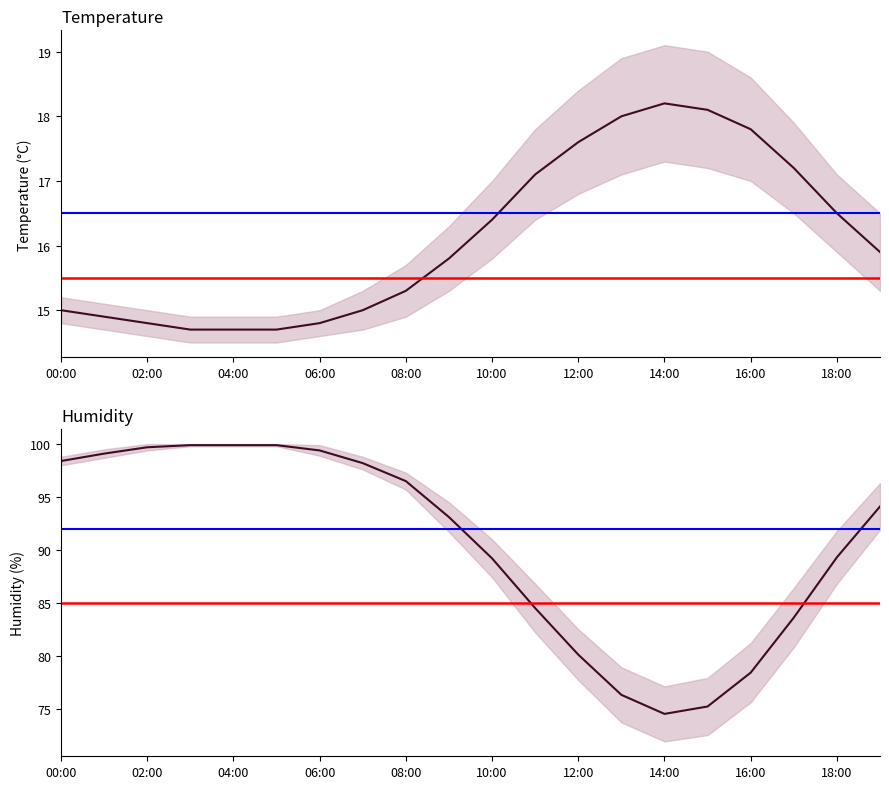

What is the difference between the maximum and minimum values in the temperature series?

3.5